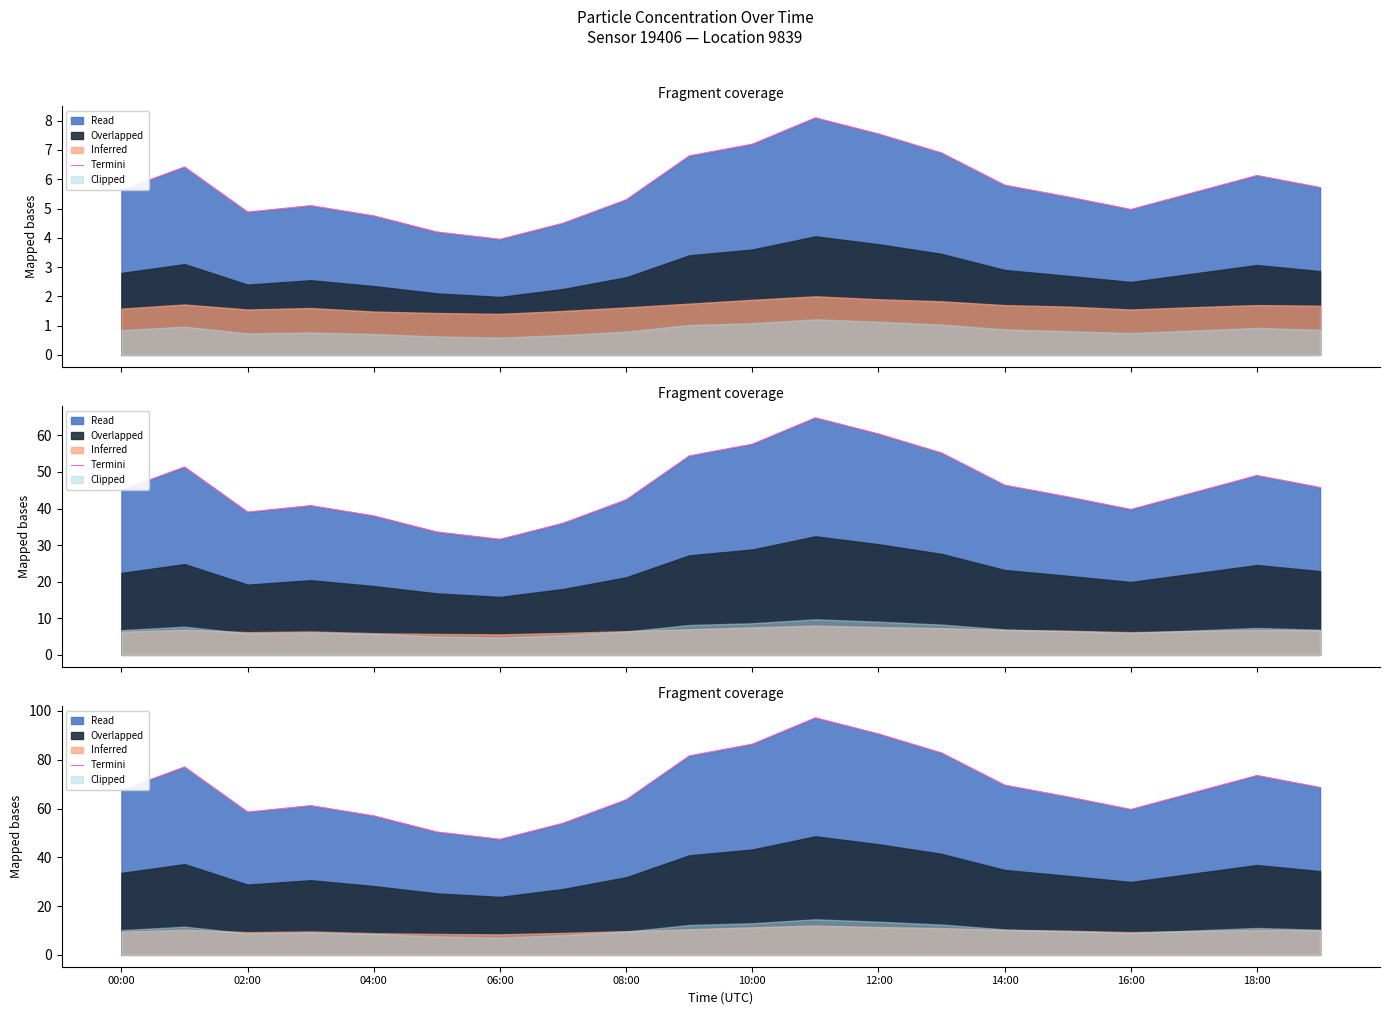

What is the label of the 19th point from the left?

18:00